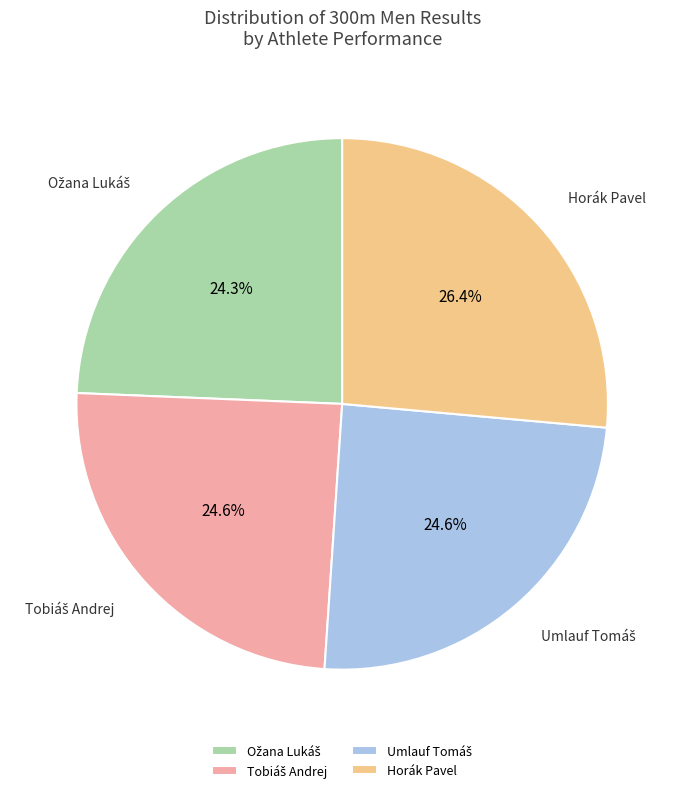

Which category has the biggest portion of the pie?

Horák Pavel